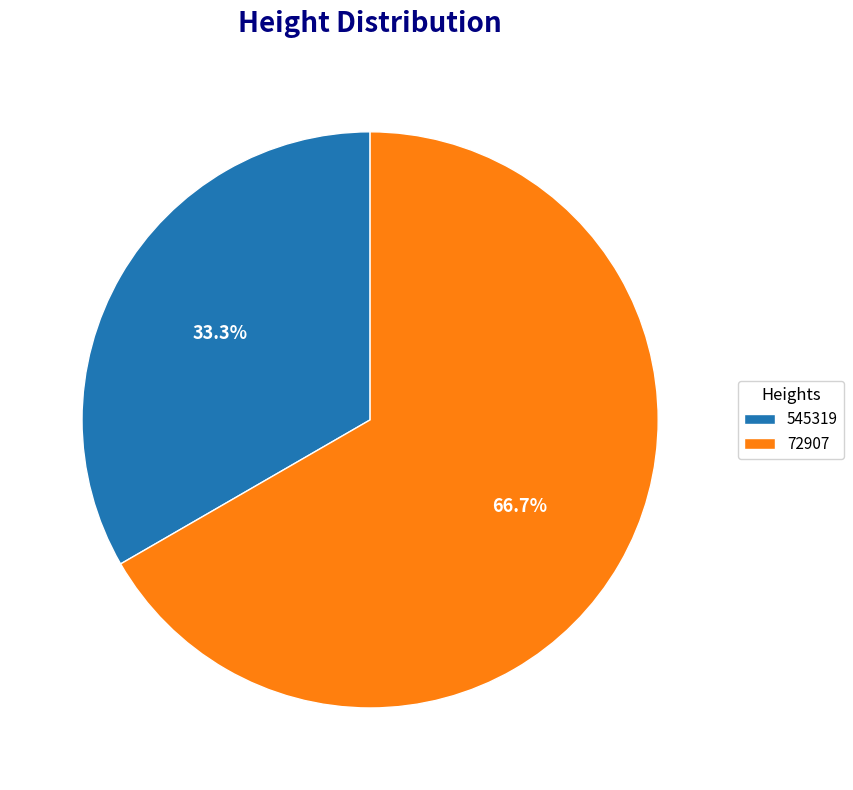

Which slice is the smallest?

545319